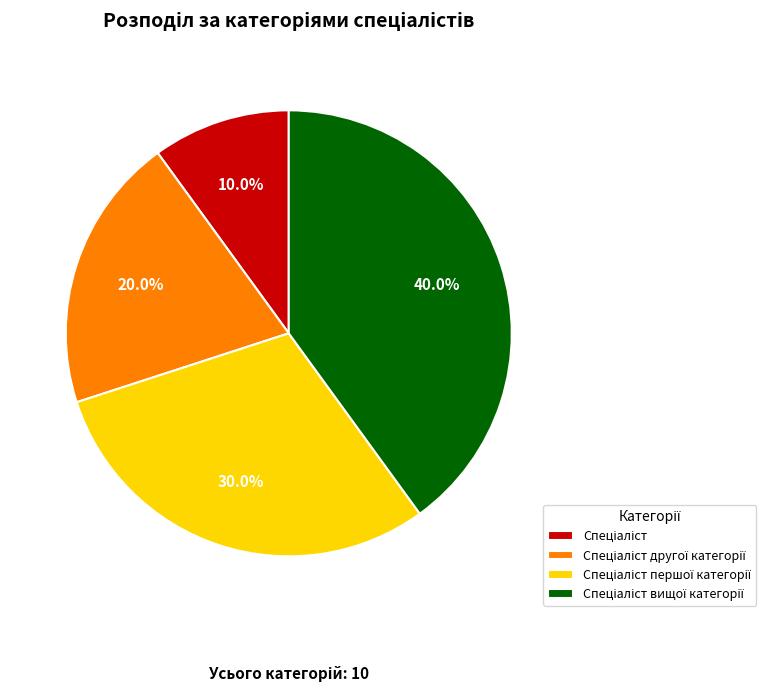

True or false: Спеціаліст accounts for 2% of the total.

False